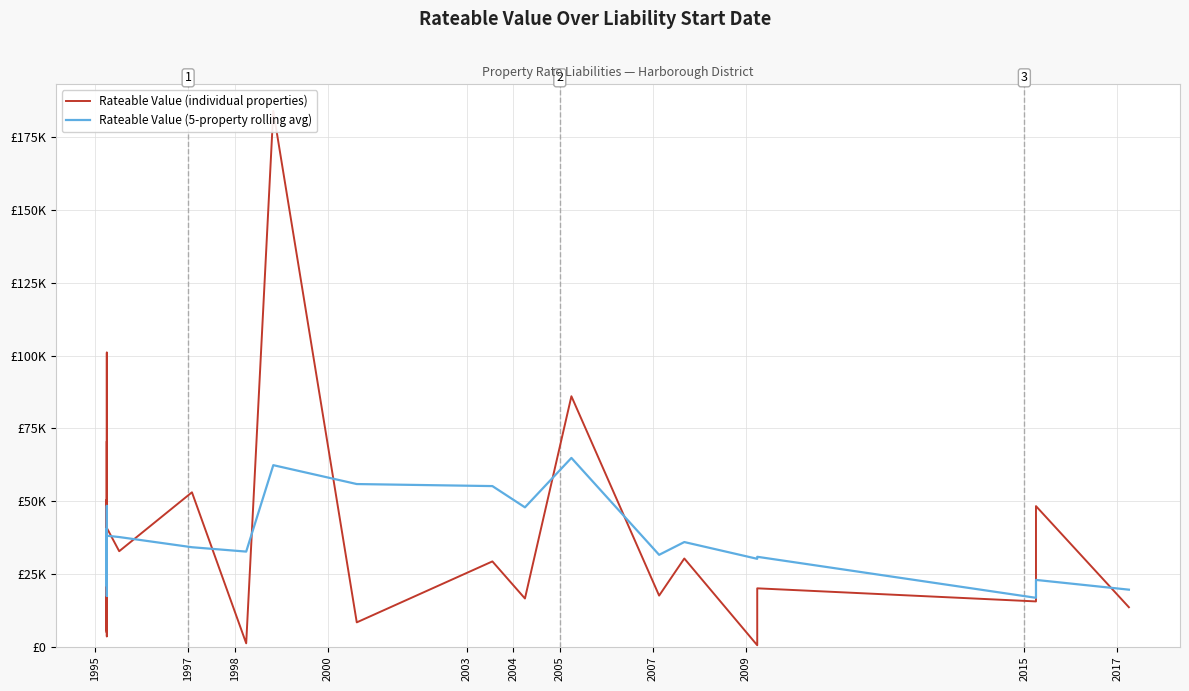

List the series in order of their overall mean, highest first.

Rateable Value (5-property rolling avg), Rateable Value (individual properties)